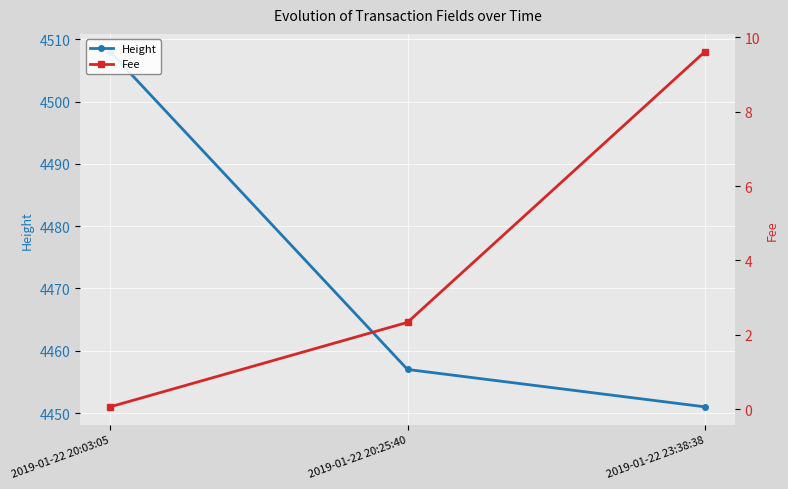

What is the value of the Fee point at the 2nd from the left?

2.3